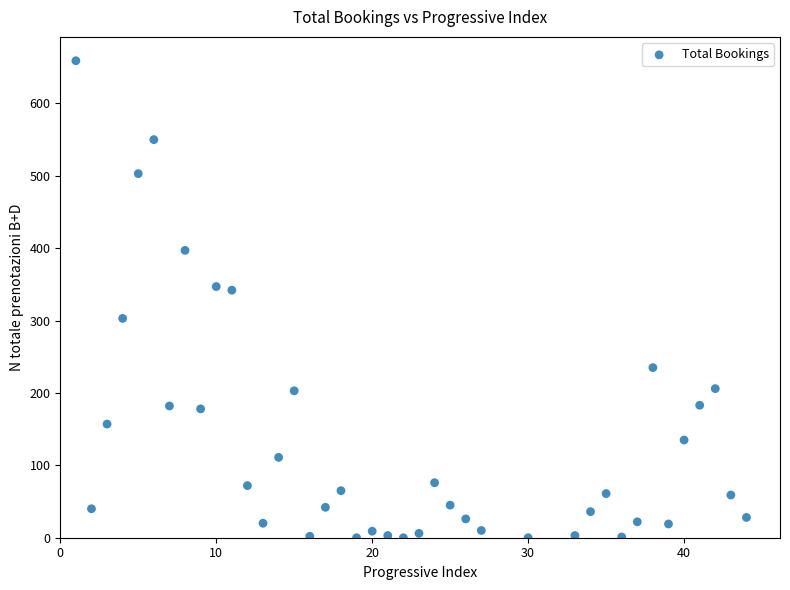

What is the range of Y values (max minus min)?

659